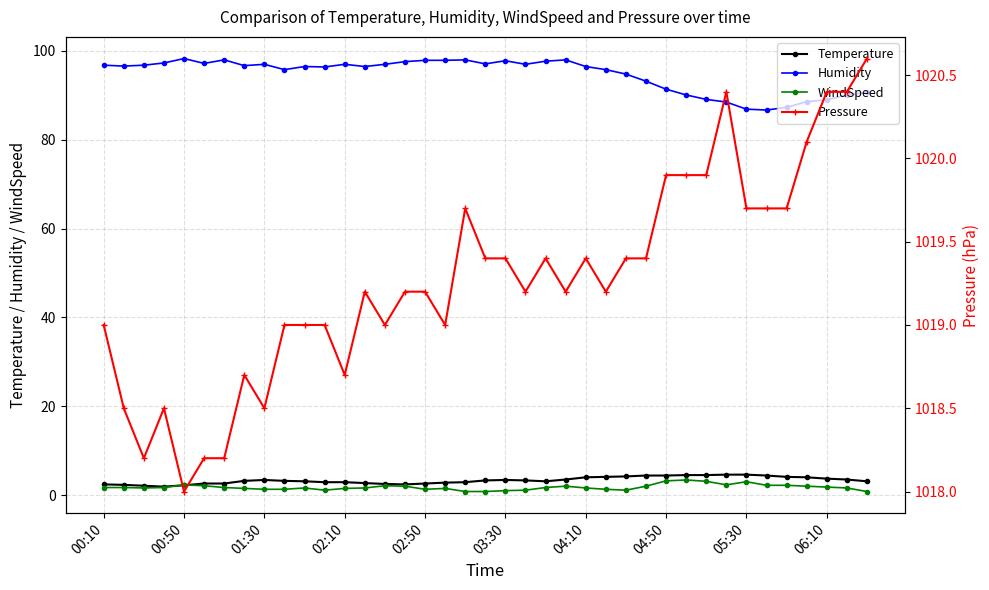

The value of Humidity at 06:10 is 50.0. True or false?

False